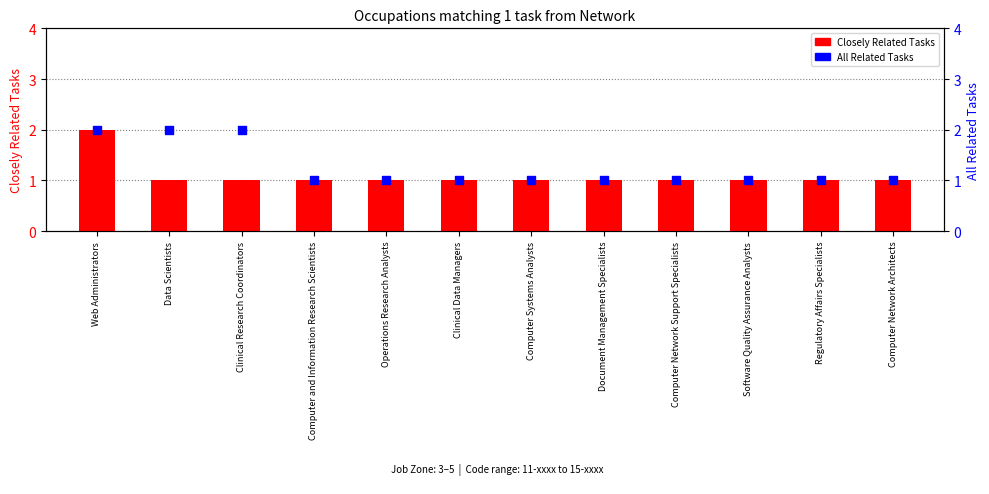

Which series has the largest total across all categories?

All Related Tasks